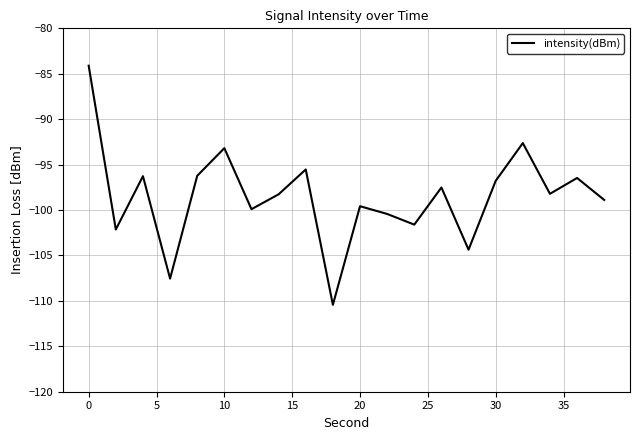

What is the maximum value shown in the chart?

-84.1